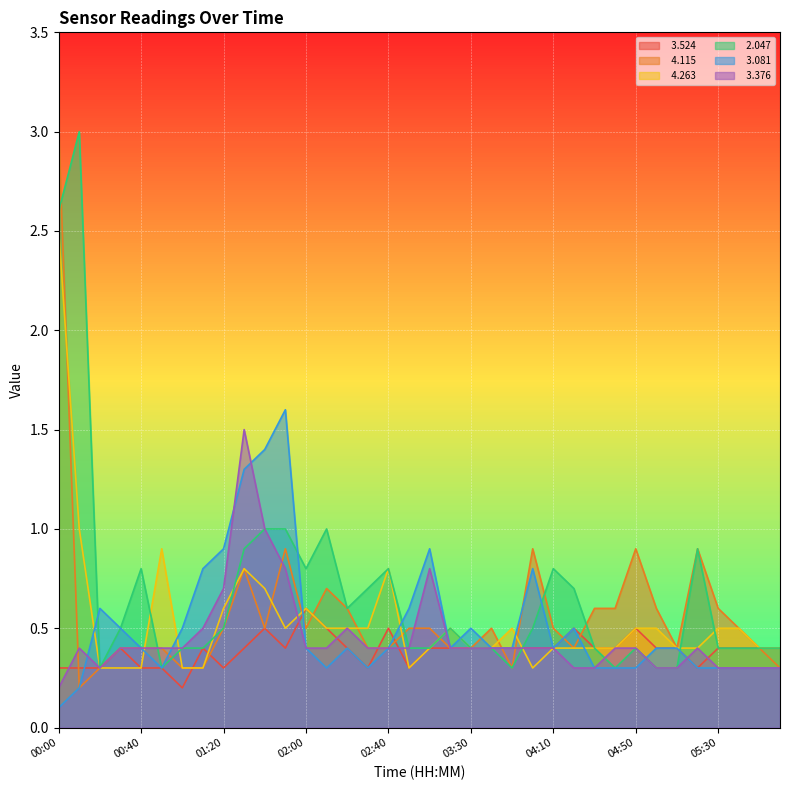

At which category is the sum across all series the highest?

00:00